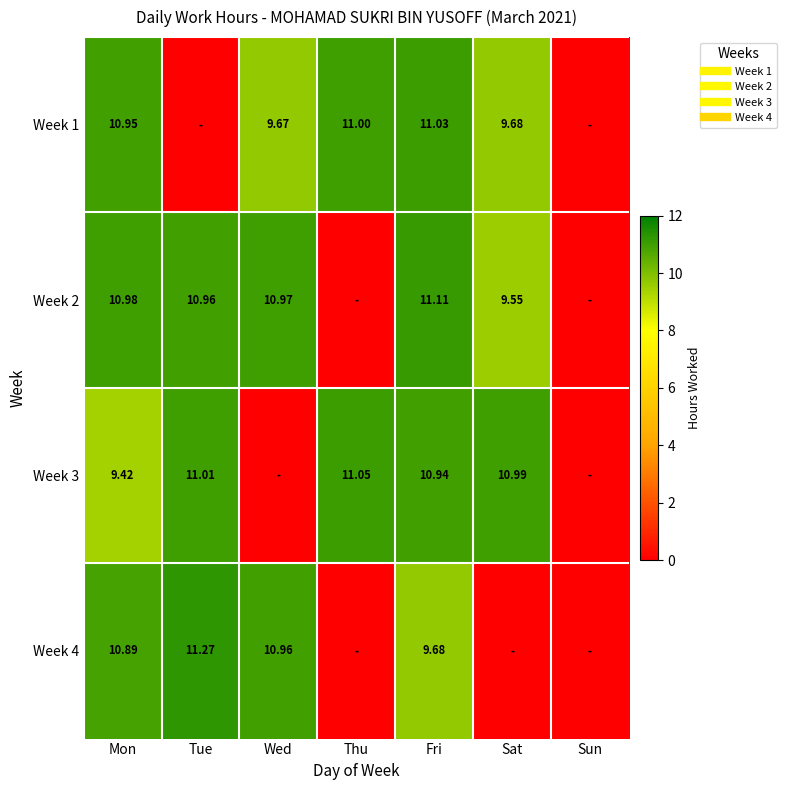

What is the difference between the maximum and minimum values in the Week 2 series?

11.1